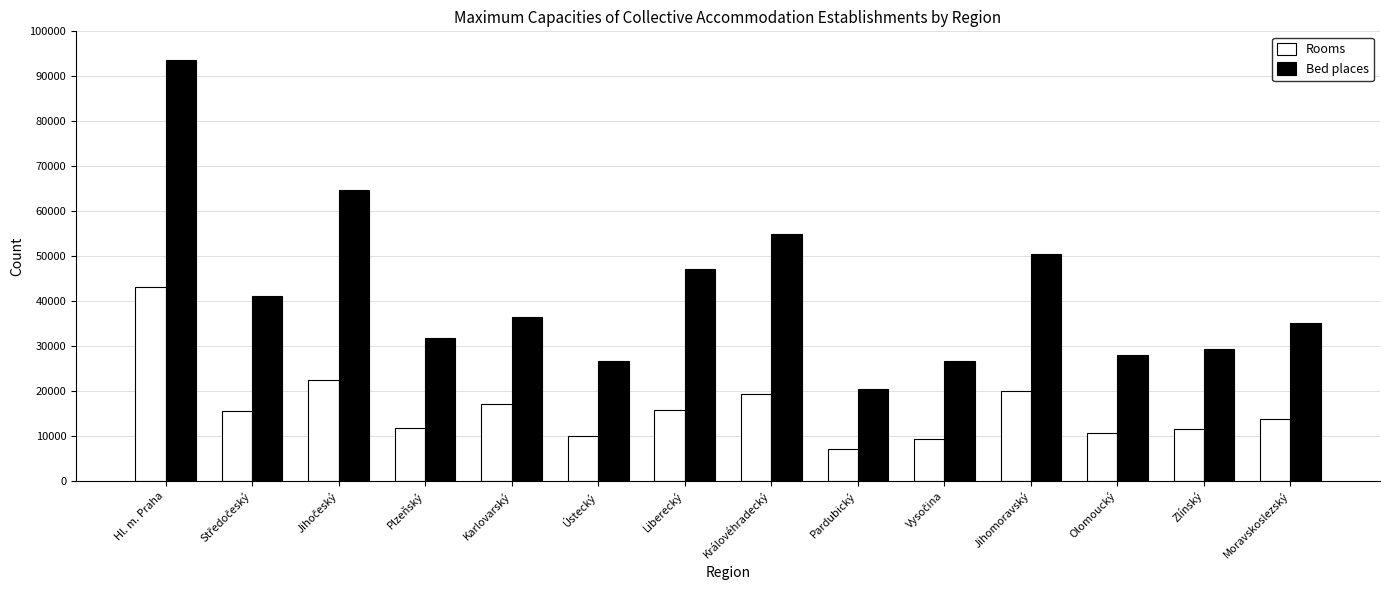

Is it true that Bed places equals 31648 at Plzeňský?

True